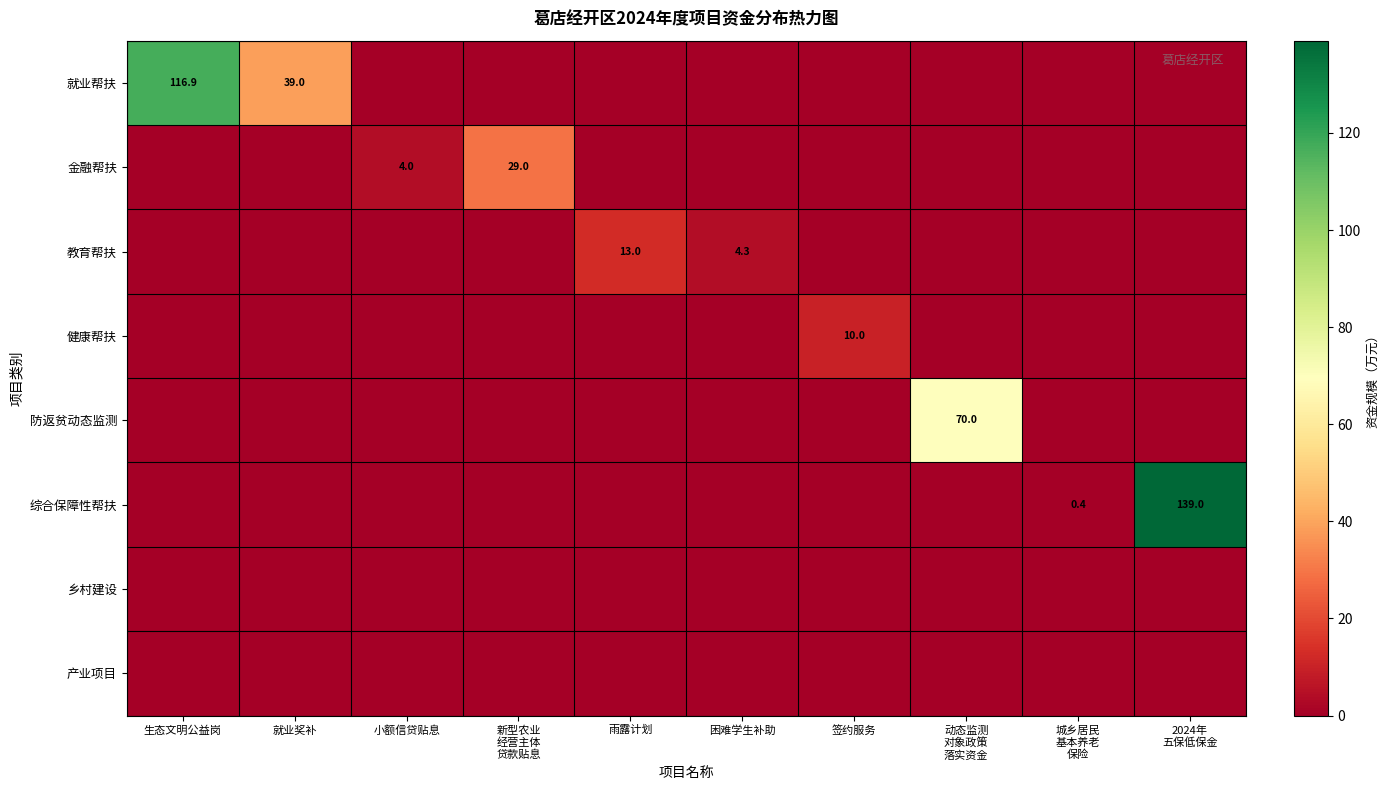

The value of 教育帮扶 at 雨露计划 is 13.0. True or false?

True